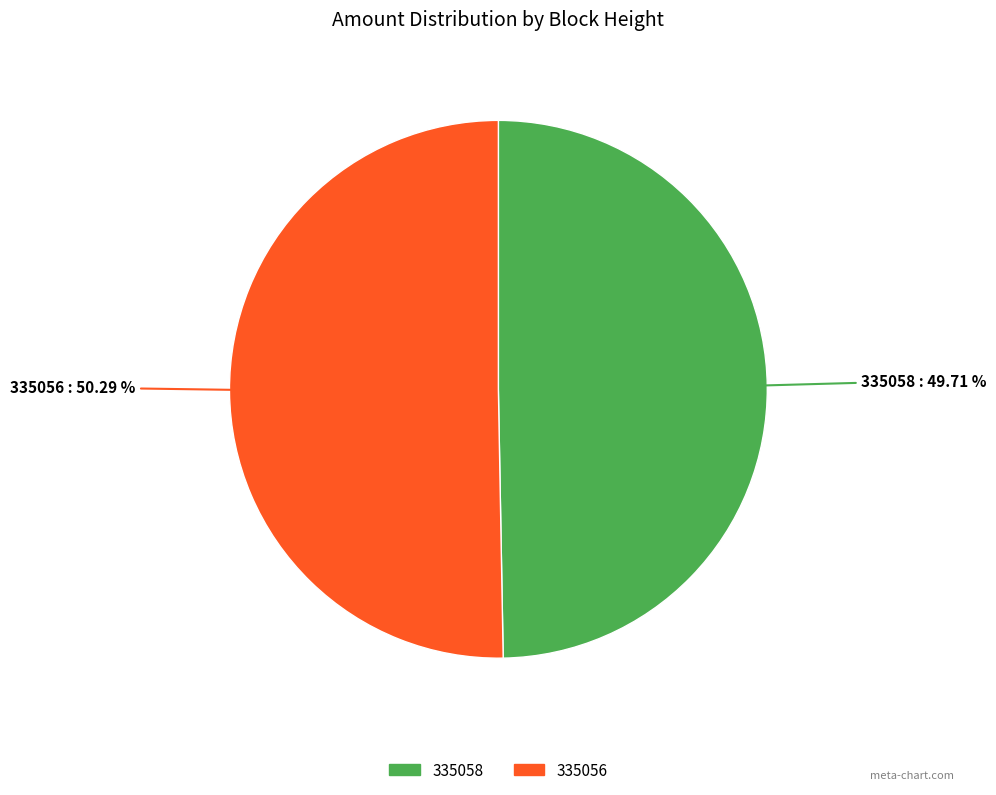

Is it true that 335058 is 1% of the pie?

False